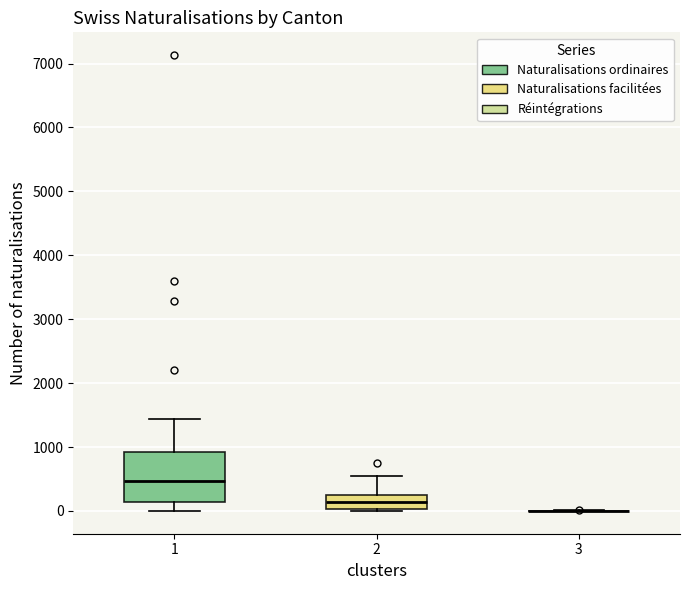

Reading left to right, transcribe this box plot: for each box, give where its median line is, the range the box spans, and where its two whiskers end, as read against the y-axis. The values are not printed on the chart, so give them approximately, as read against the axis.

1: median 500, box 100 to 900, whiskers 0 to 1400
2: median 100, box 0 to 300, whiskers 0 to 500
3: box collapsed to a line at 0, whiskers 0 to 0